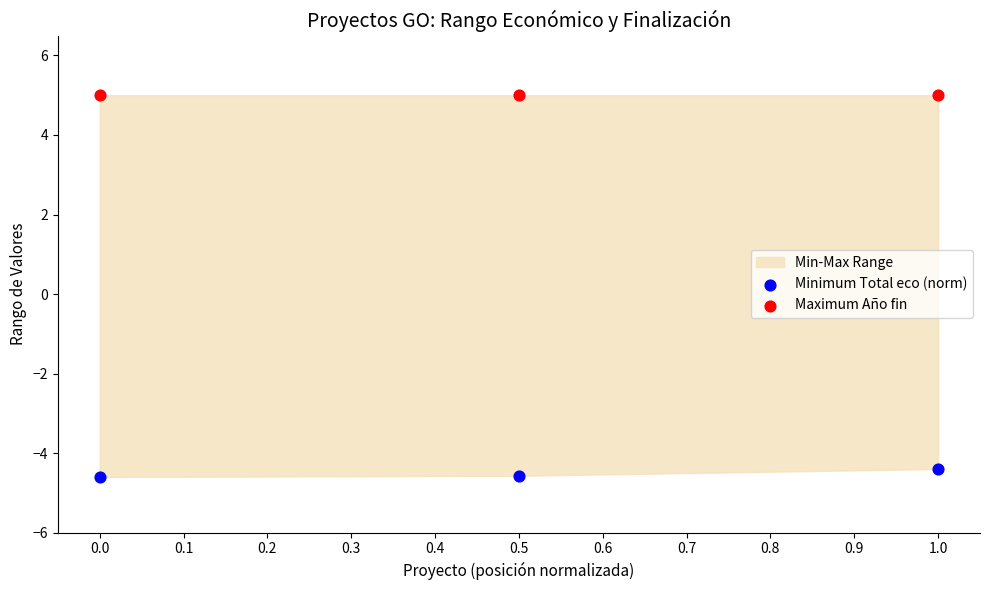

Which series contains the lowest Y value?

Minimum Total eco (norm)